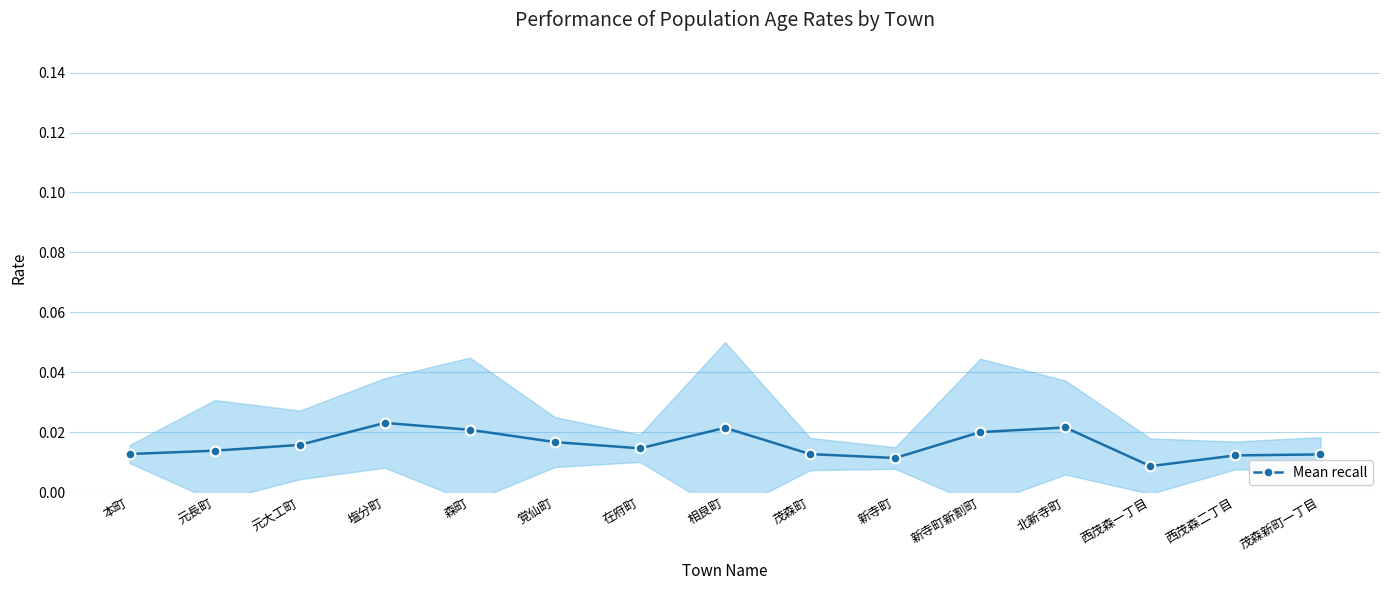

The value at 新寺町 is 0.0. True or false?

False